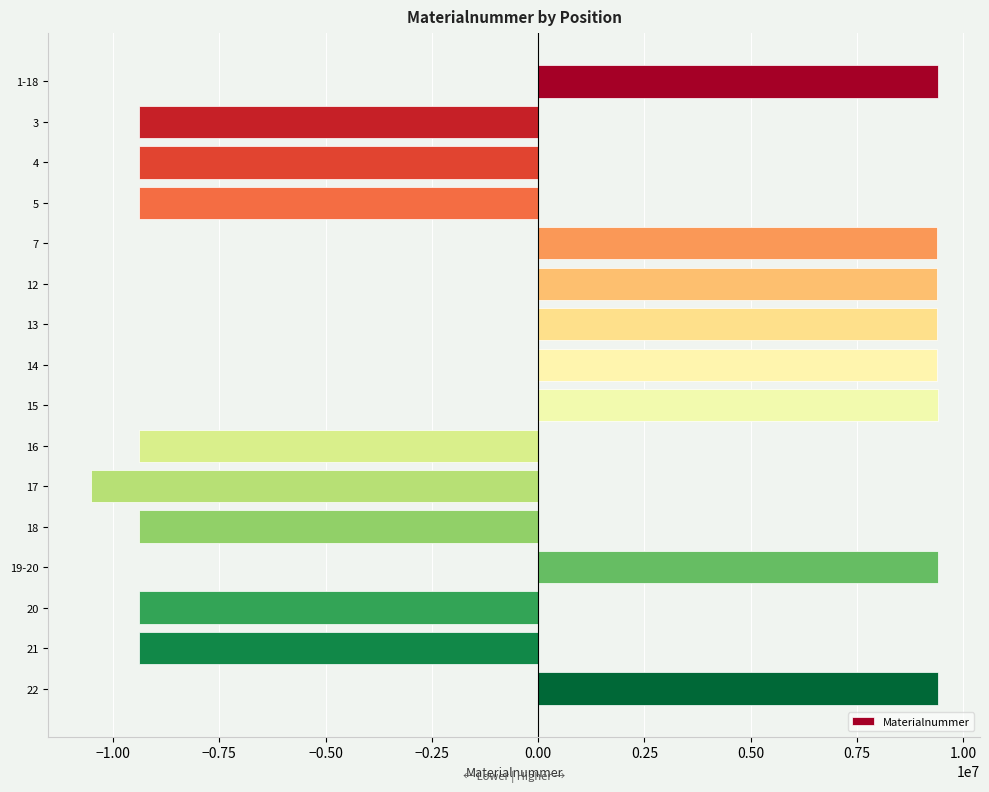

Is it true that the value at 15 is 9400706?

True